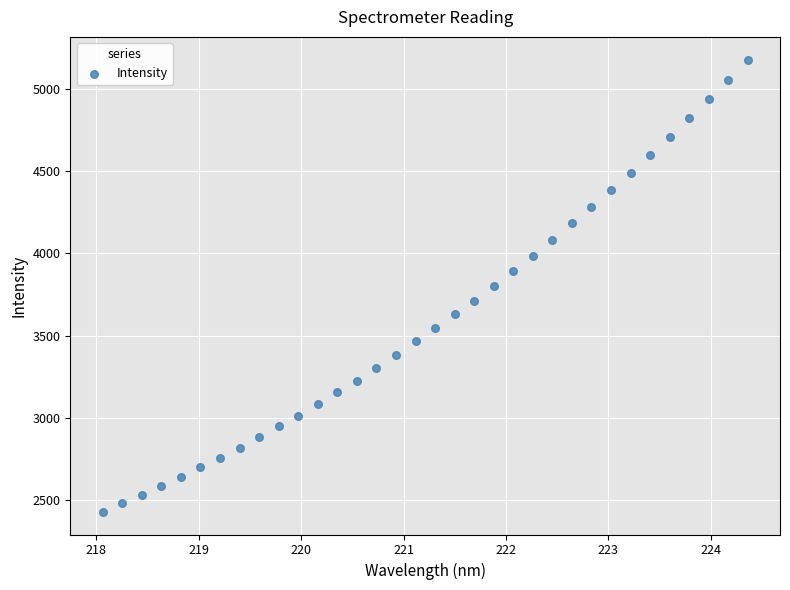

What is the range of X values (max minus min)?

6.3